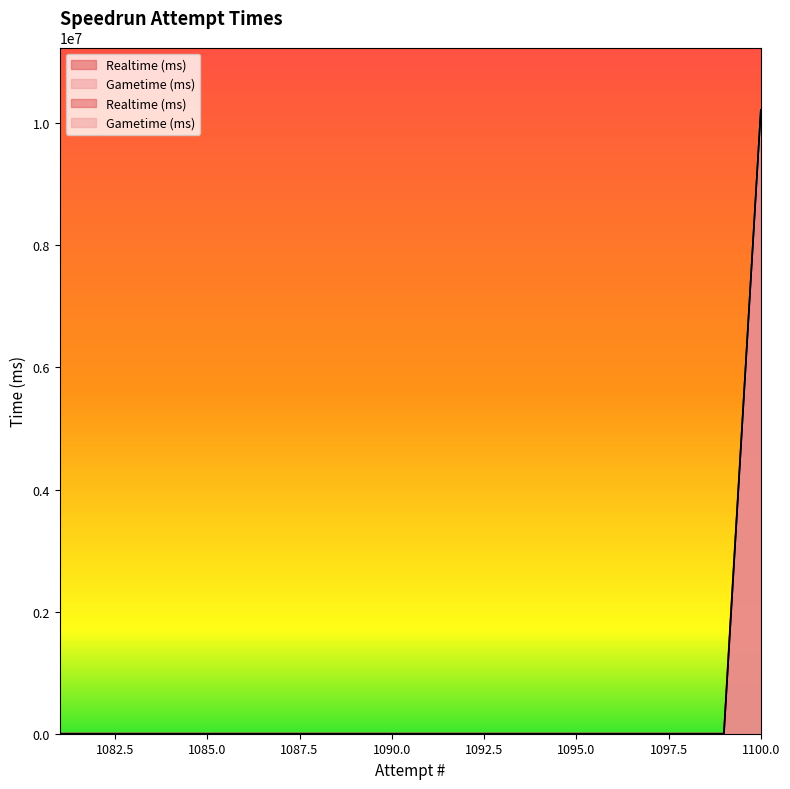

True or false: Gametime (ms) has a value of 0 at 1083.

True